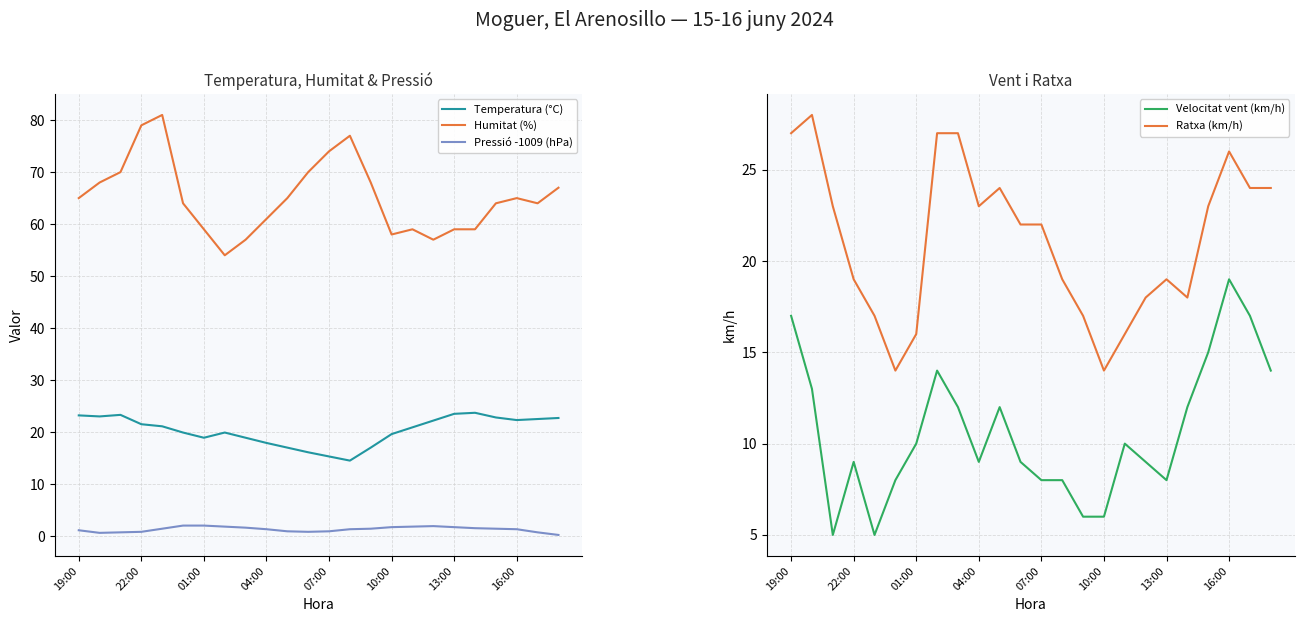

What is the difference between the maximum and minimum values in the Ratxa (km/h) series?

14